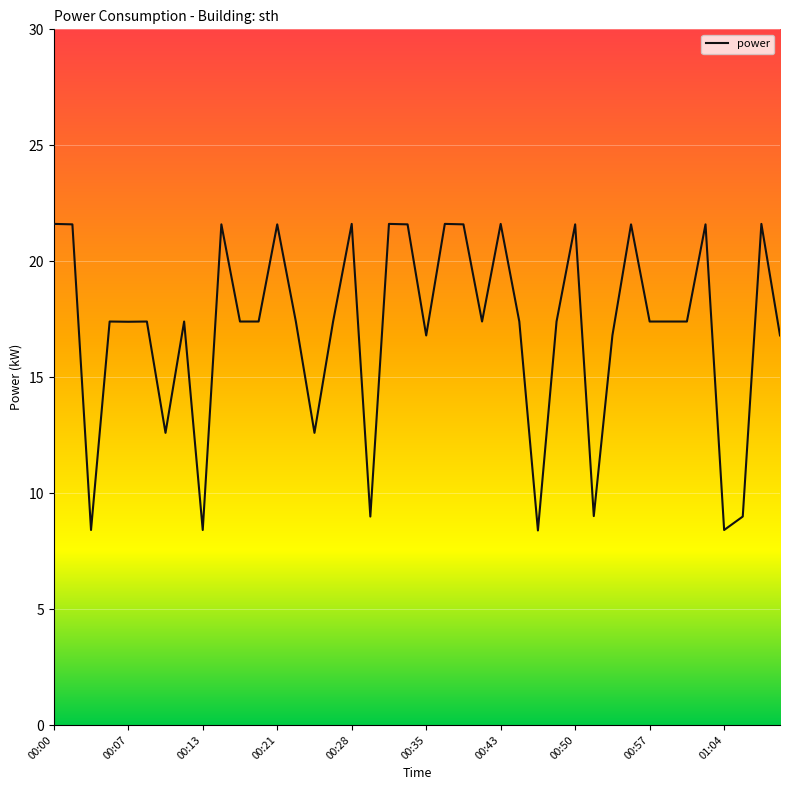

What is the difference between the second highest and minimum values?

13.2